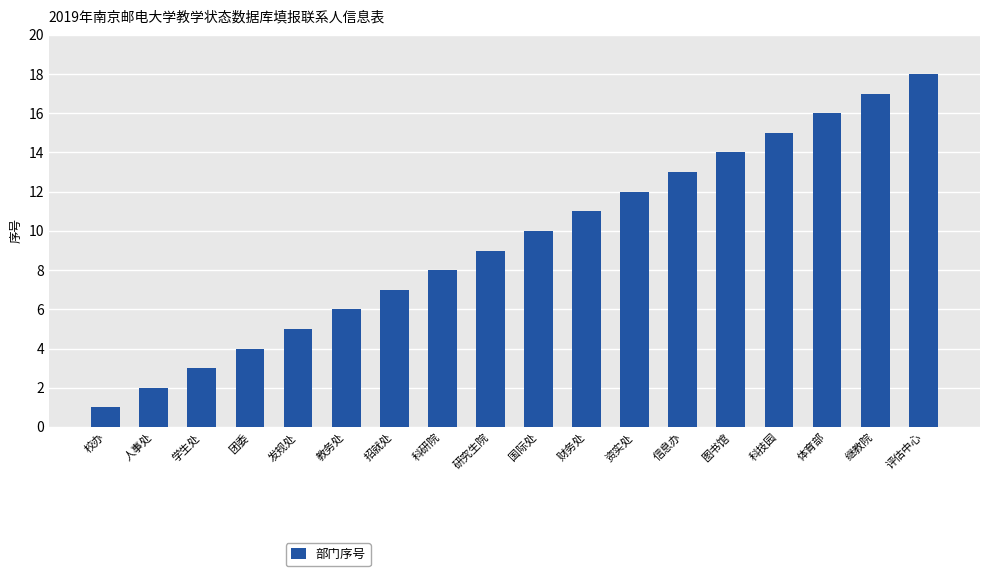

How many distinct data groups are displayed?

1